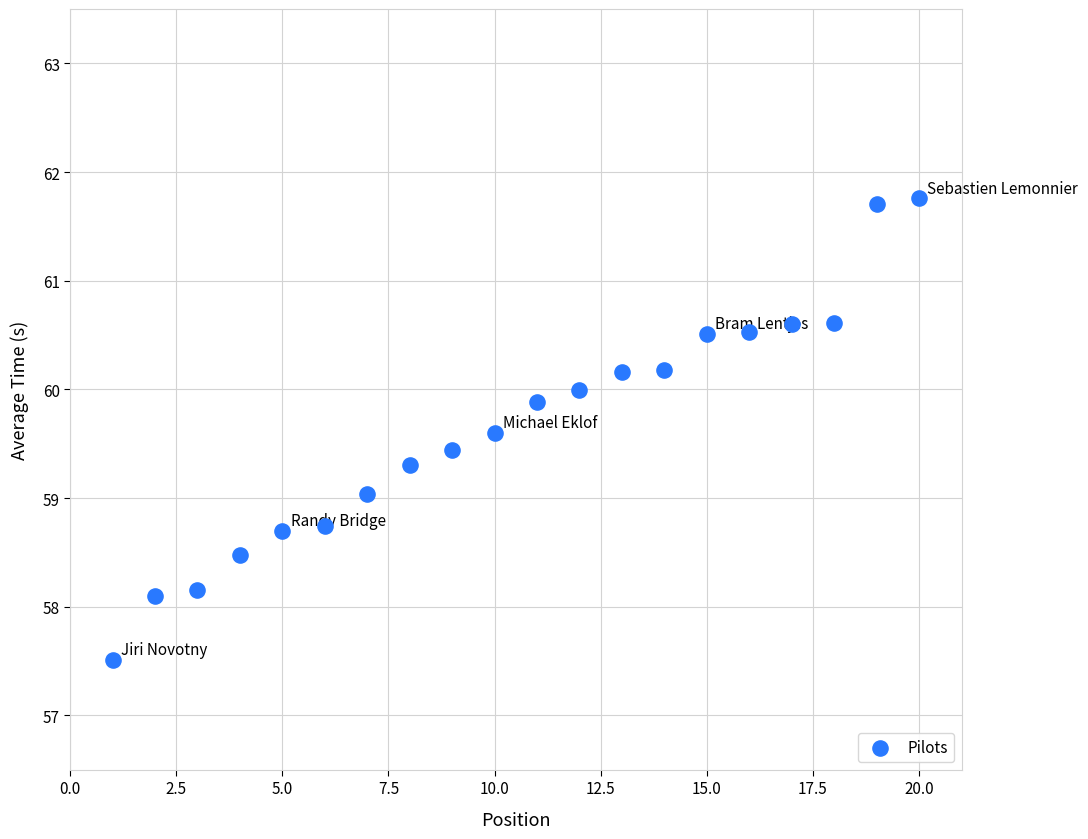

What is the range of X values (max minus min)?

19.0